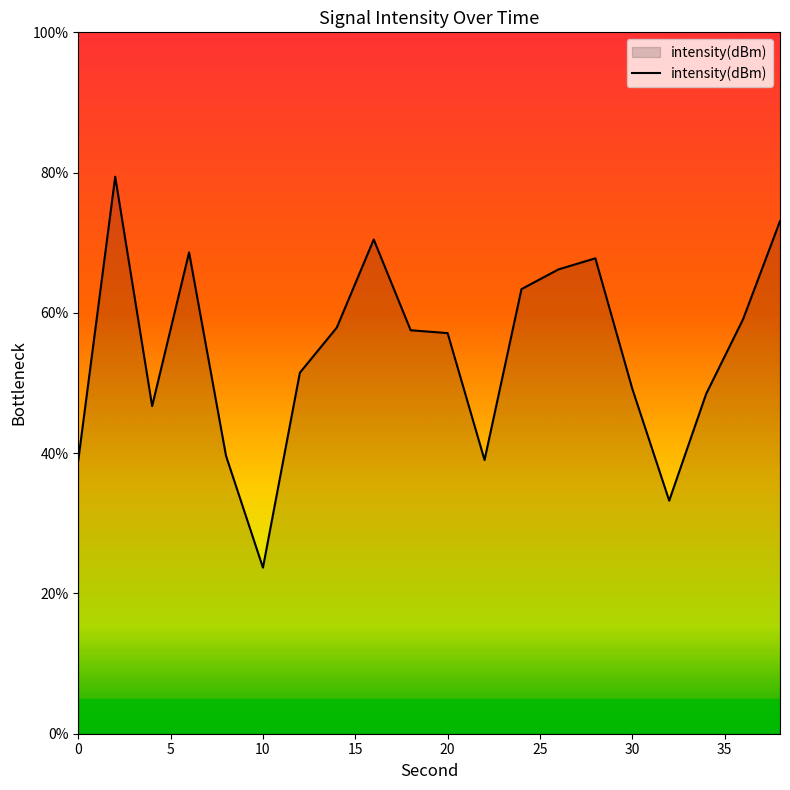

What is the difference between the maximum and minimum values?

55.7